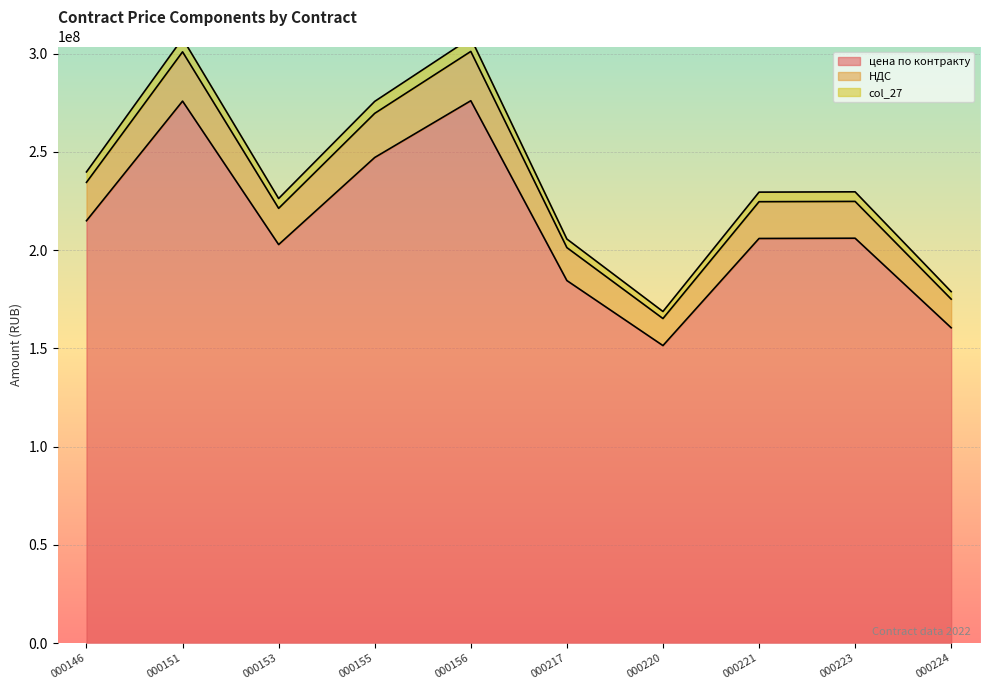

Which series has the widest spread of values?

col_27